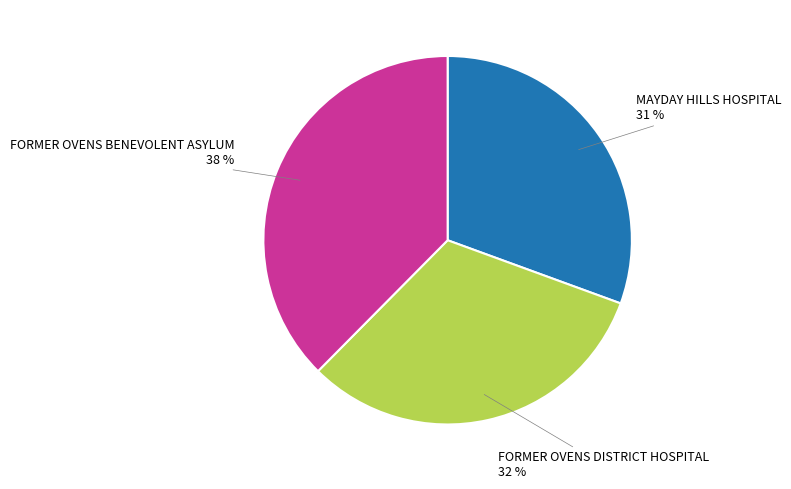

Is there a majority slice in this chart?

No